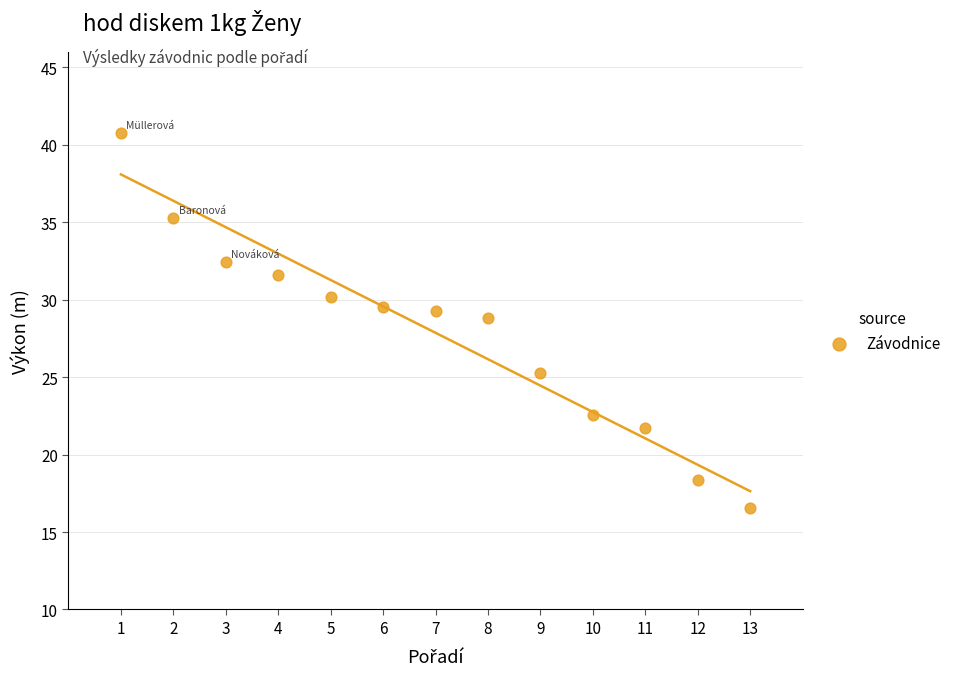

What is the range of Y values (max minus min)?

24.2